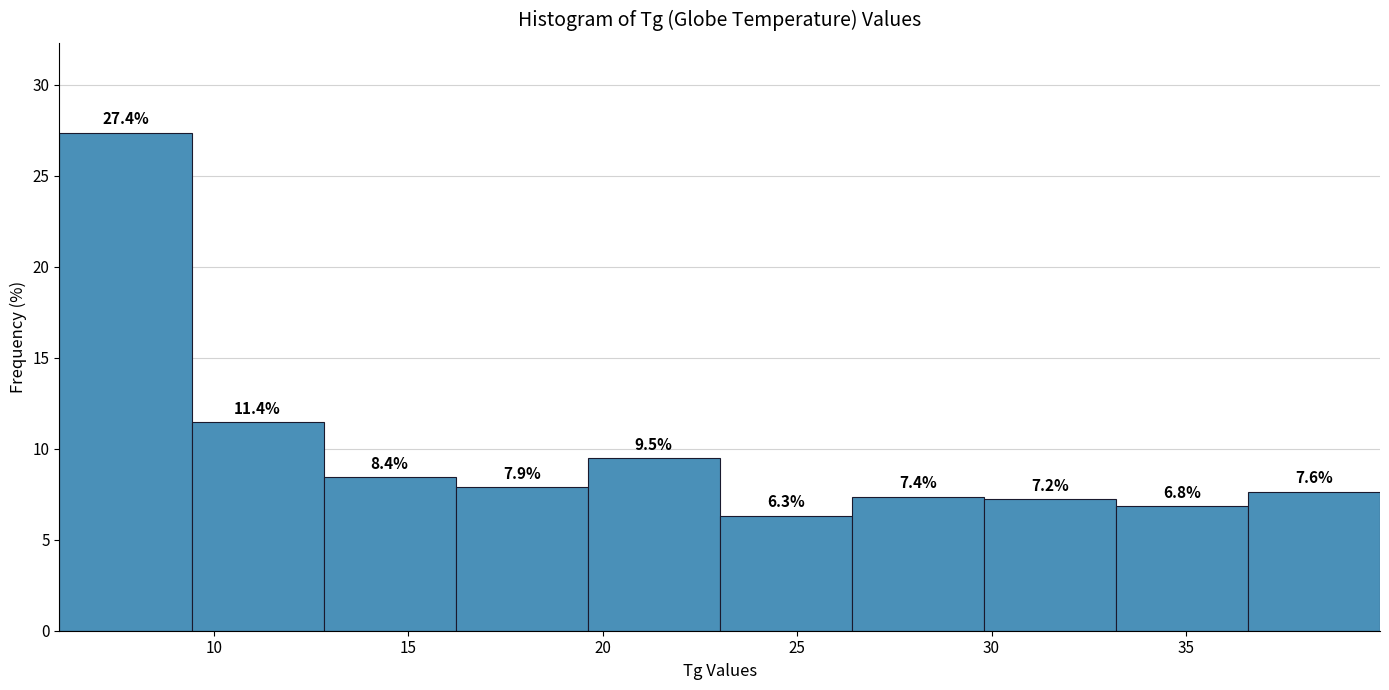

Reading left to right, list every bar in this chart as the range it spans on the x-axis followed by its height. The bar edges are not printed on the chart, so give them approximately, as read against the axis.

6.0 to 9.5: 27.4
9.5 to 13.0: 11.4
13.0 to 16.0: 8.4
16.0 to 19.5: 7.9
19.5 to 23.0: 9.5
23.0 to 26.5: 6.3
26.5 to 30.0: 7.4
30.0 to 33.0: 7.2
33.0 to 36.5: 6.8
36.5 to 40.0: 7.6